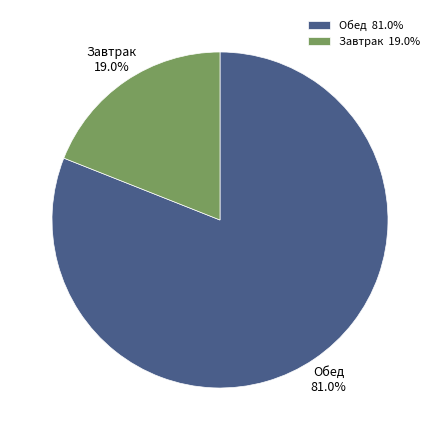

Is there any slice that represents more than half of the pie?

Yes